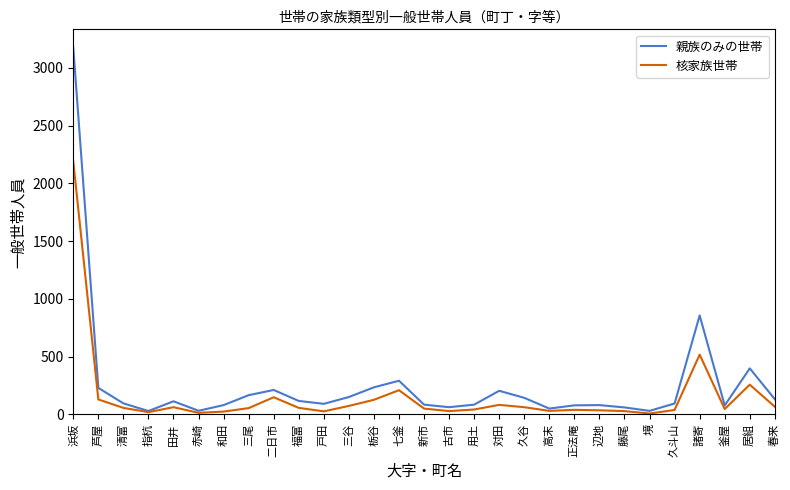

How many series are shown in this chart?

2